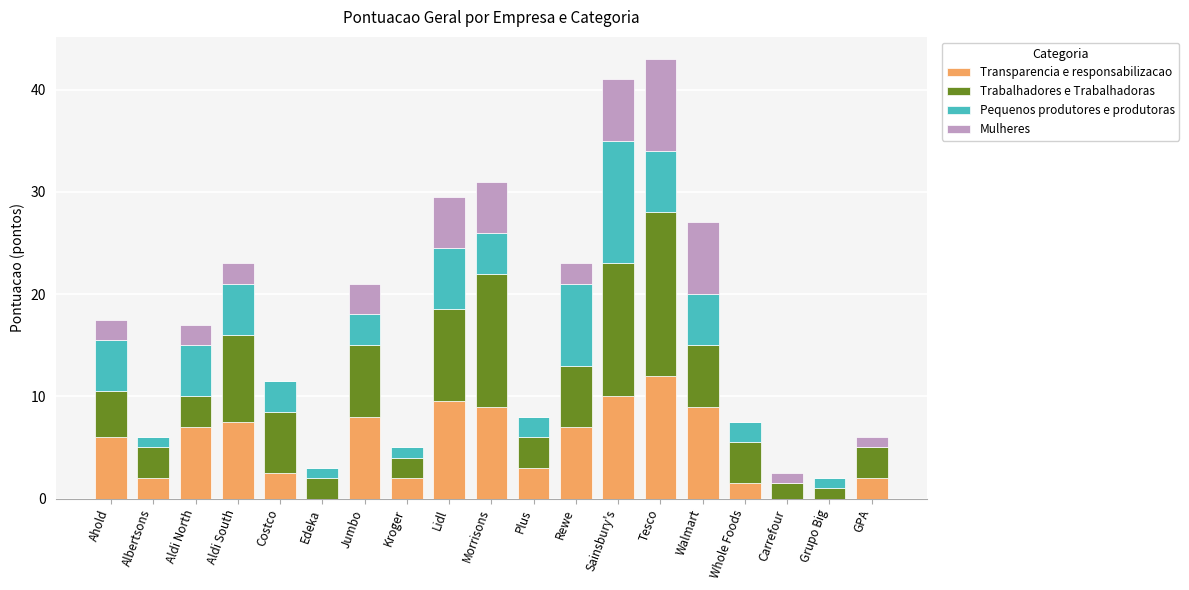

The value of Transparencia e responsabilizacao at GPA is 2.0. True or false?

True